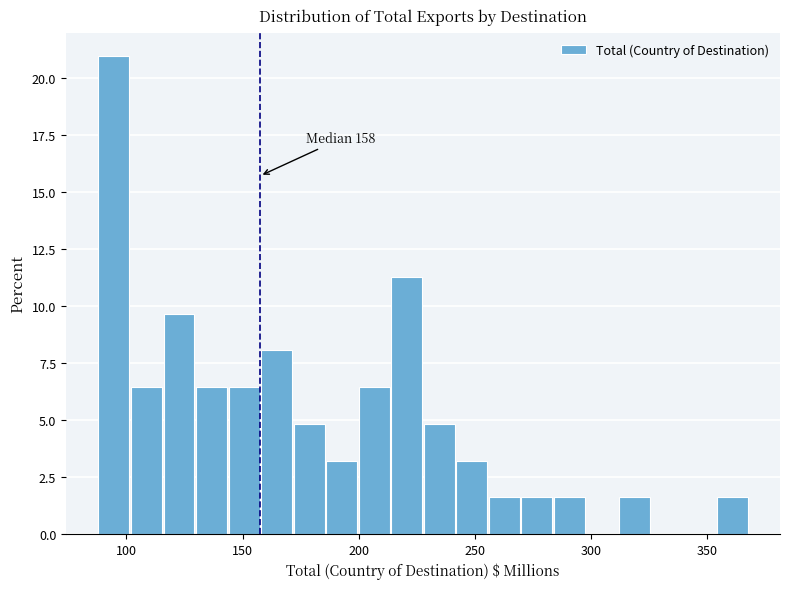

Around what value on the x-axis is the tallest bar? Give the approximate position of its centre, as read against the axis.

95